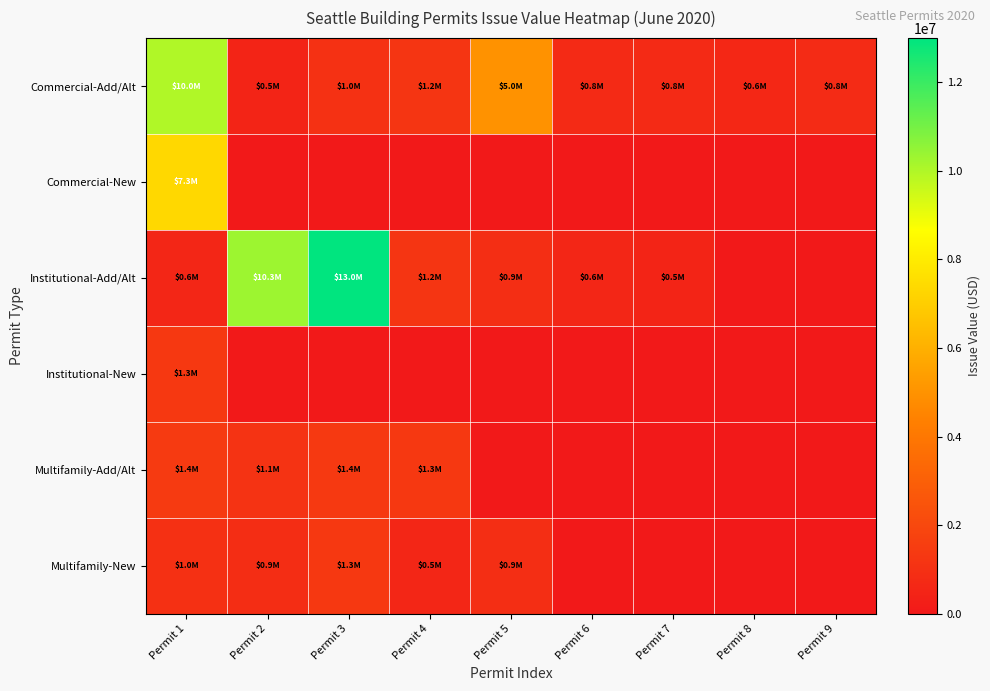

Reading right to left, list all the values displayed in this chart.

Commercial-Add/Alt: Permit 9=781667	Permit 8=626000	Permit 7=750000	Permit 6=750000	Permit 5=5000000	Permit 4=1187562	Permit 3=1029722	Permit 2=500000	Permit 1=10000000
Commercial-New: Permit 9=0	Permit 8=0	Permit 7=0	Permit 6=0	Permit 5=0	Permit 4=0	Permit 3=0	Permit 2=0	Permit 1=7341231
Institutional-Add/Alt: Permit 9=0	Permit 8=0	Permit 7=500000	Permit 6=580000	Permit 5=900000	Permit 4=1205500	Permit 3=13000000	Permit 2=10329379	Permit 1=560000
Institutional-New: Permit 9=0	Permit 8=0	Permit 7=0	Permit 6=0	Permit 5=0	Permit 4=0	Permit 3=0	Permit 2=0	Permit 1=1300000
Multifamily-Add/Alt: Permit 9=0	Permit 8=0	Permit 7=0	Permit 6=0	Permit 5=0	Permit 4=1300000	Permit 3=1380653	Permit 2=1100000	Permit 1=1400000
Multifamily-New: Permit 9=0	Permit 8=0	Permit 7=0	Permit 6=0	Permit 5=898904	Permit 4=540000	Permit 3=1343451	Permit 2=856766	Permit 1=990055